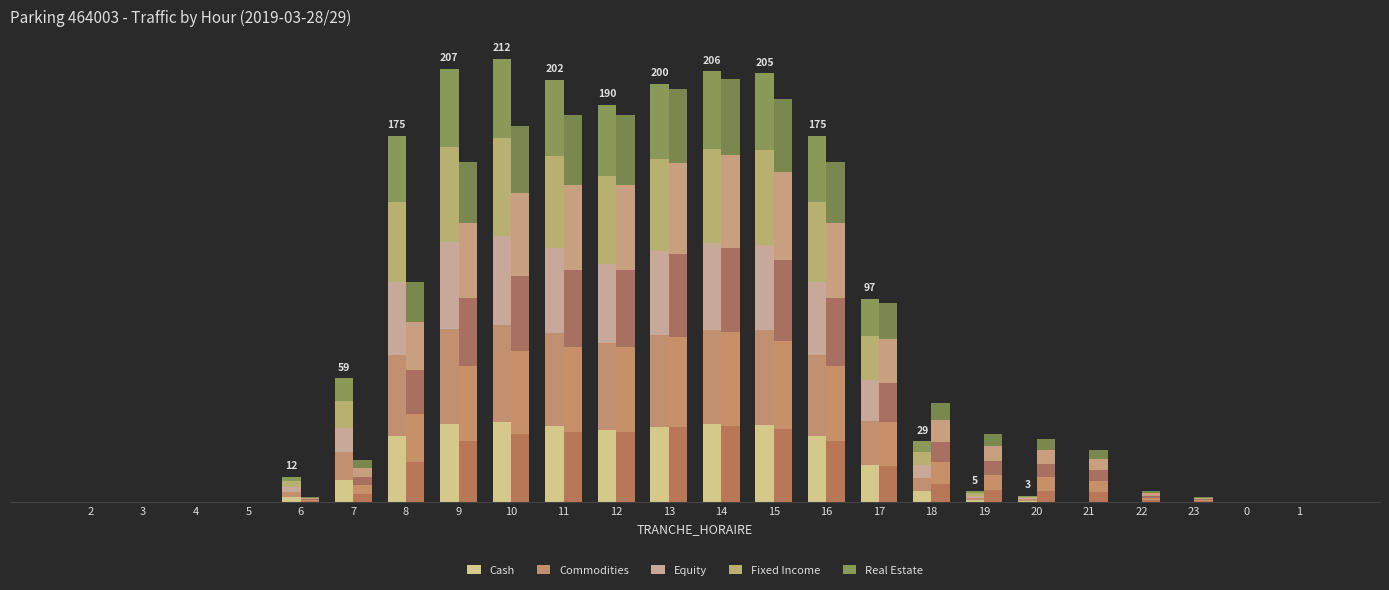

True or false: Commodities has a value of -15.9 at 23.

False